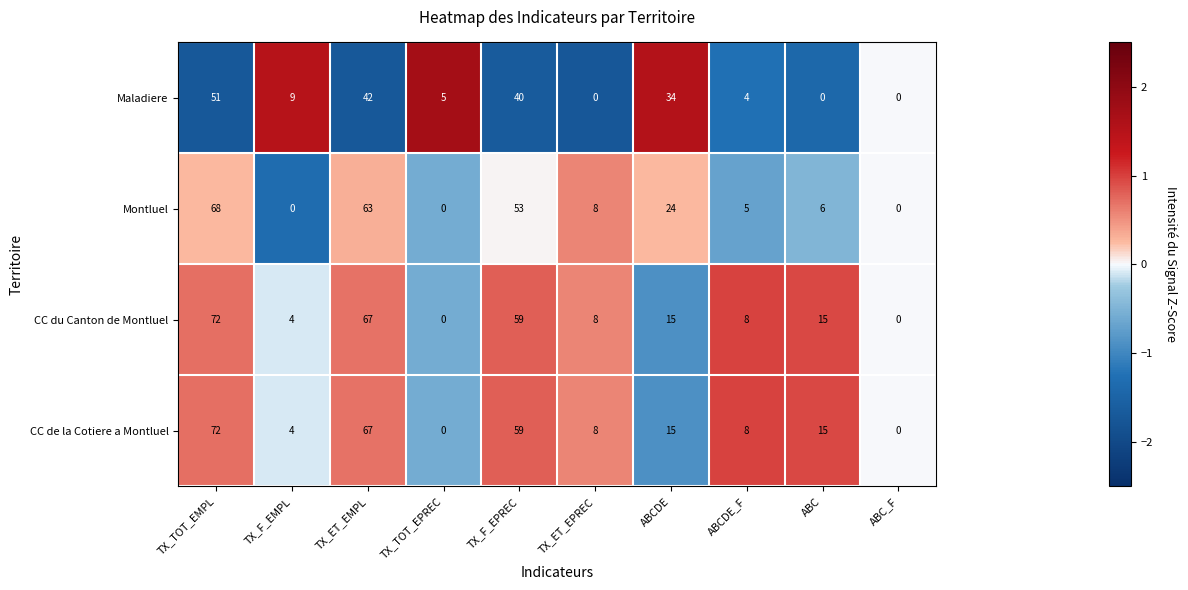

What is the difference between the Maladiere values at ABCDE and TX_F_EMPL?

25